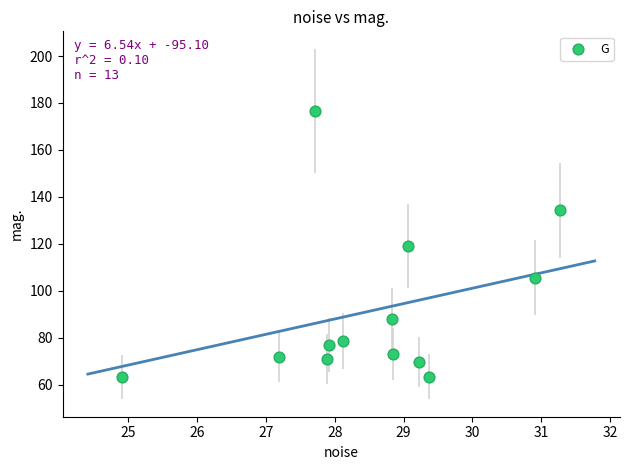

What is the range of X values (max minus min)?

6.4